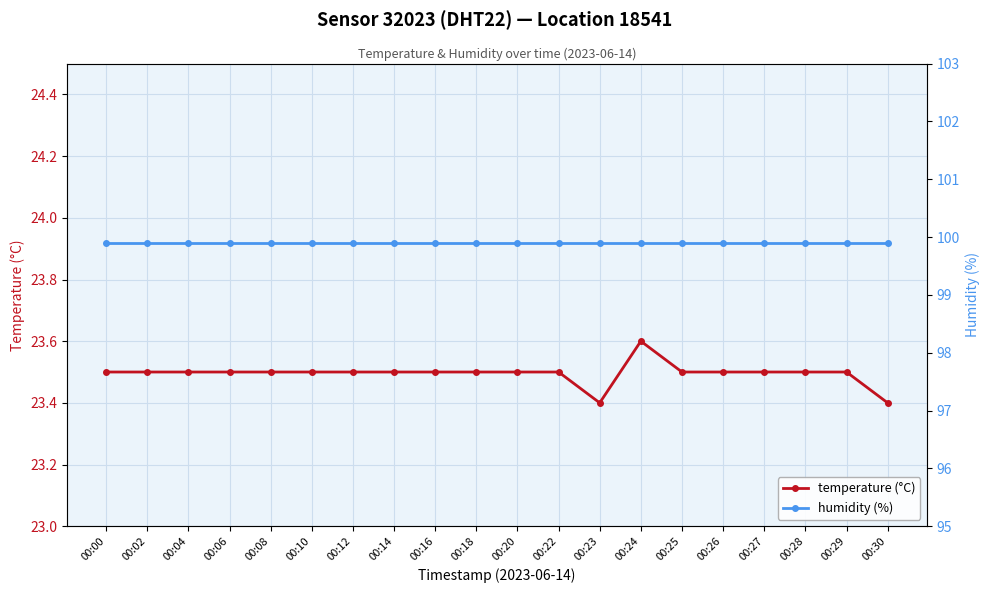

What are all the series names shown in the legend?

temperature (°C), humidity (%)